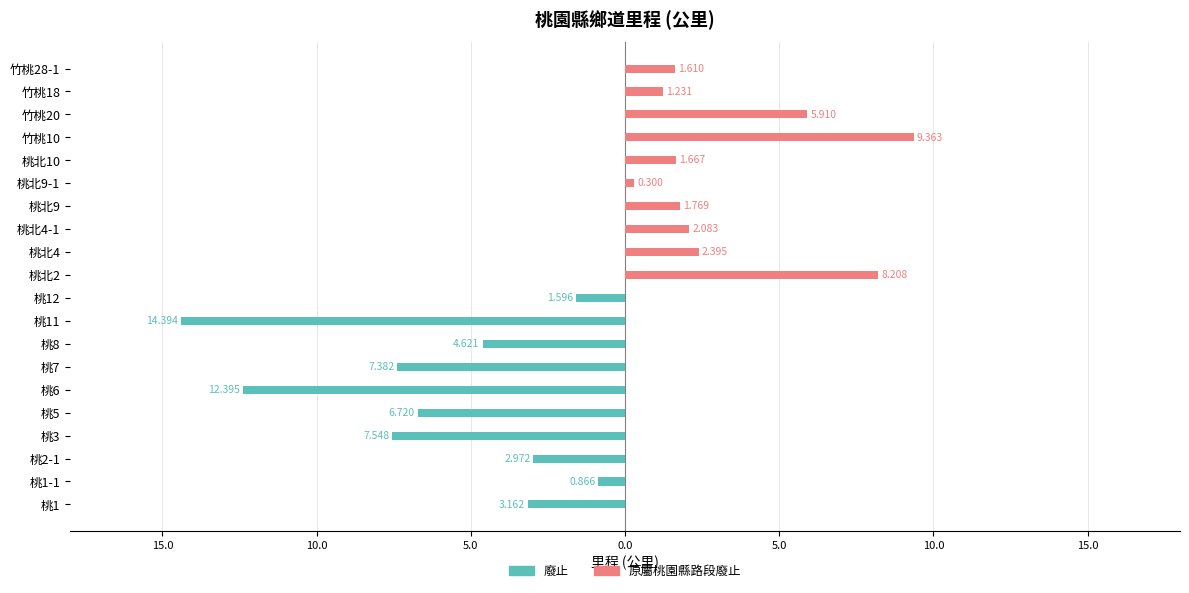

What is the difference between the highest and lowest values at 10.0?

3.0